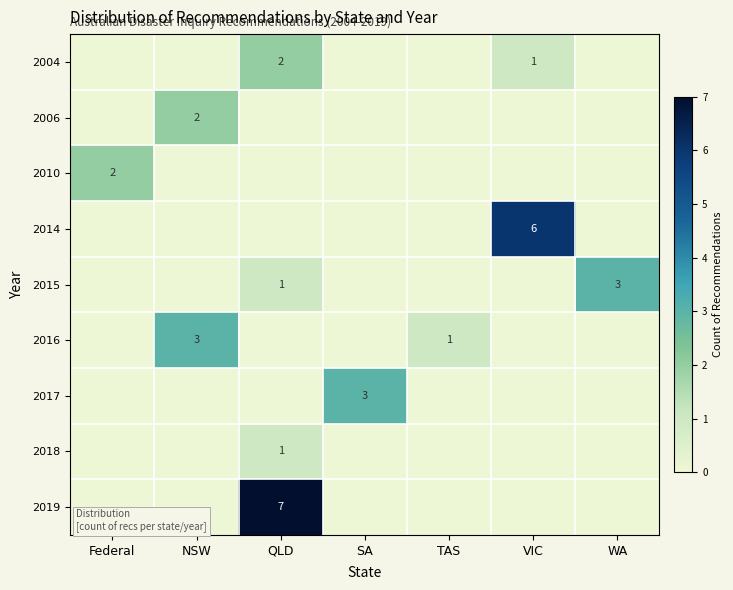

The 2014 series shows 6 at VIC. True or false?

True